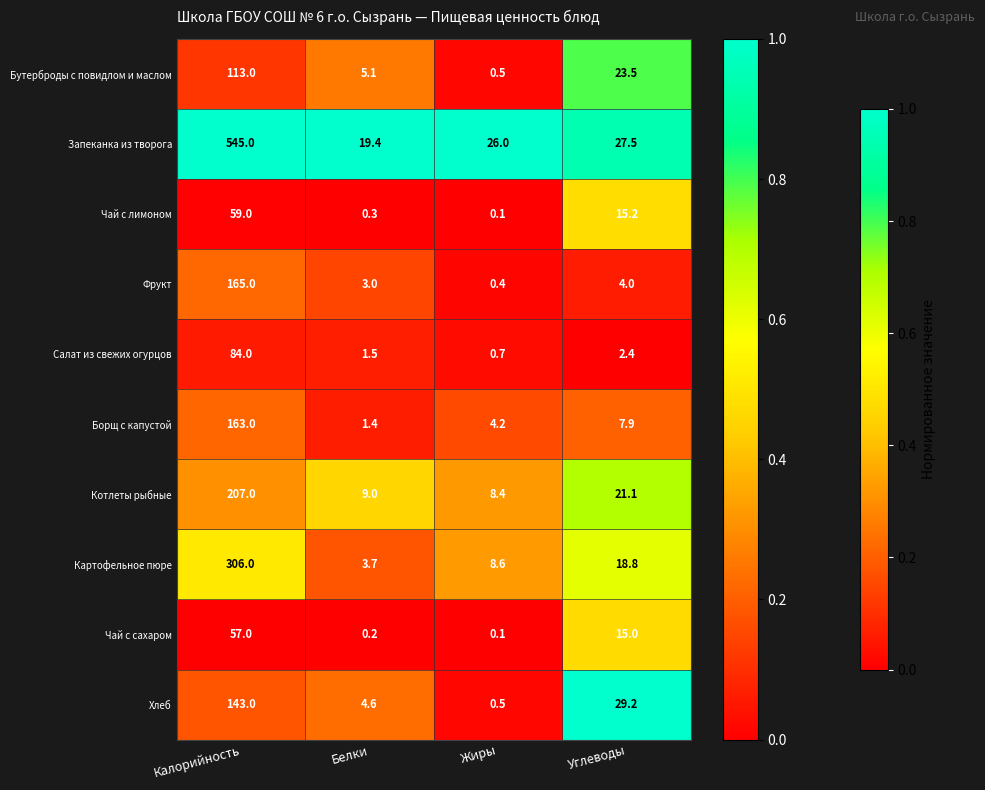

What is the difference between the Картофельное пюре values at Калорийность and Углеводы?

287.2